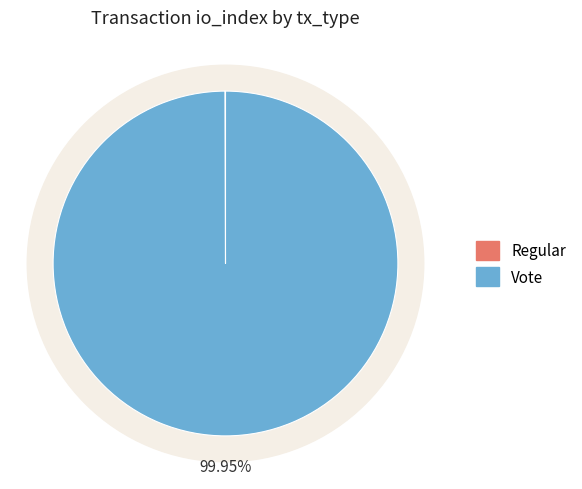

The Regular slice represents 10% of the pie. True or false?

False